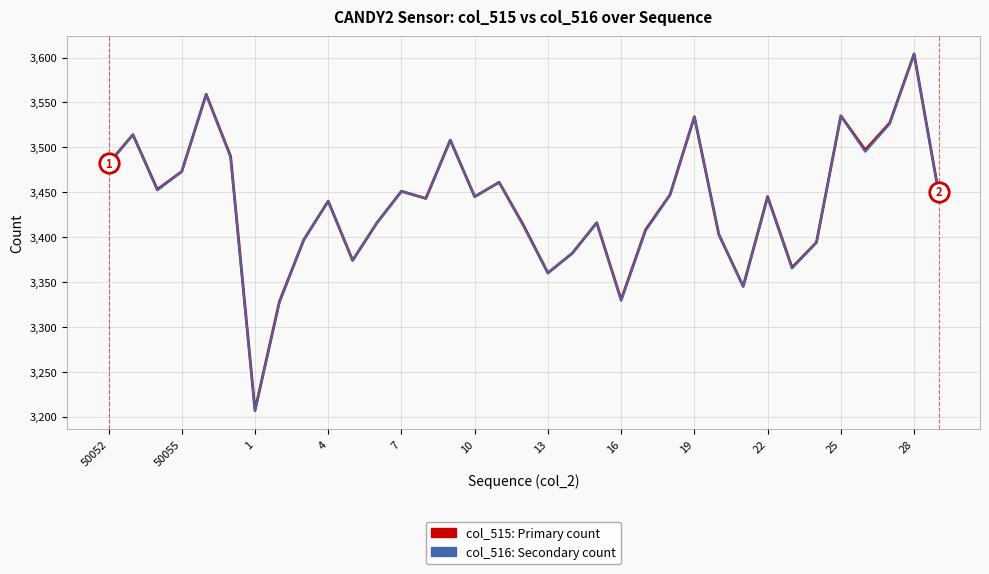

What is the maximum value shown in the chart?

3604